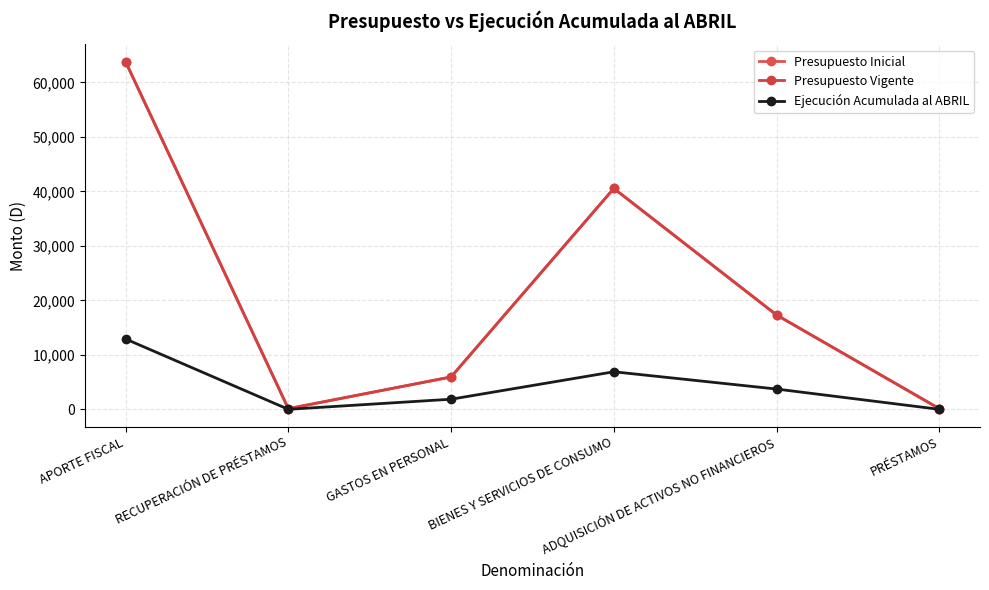

What is the value of the Ejecución Acumulada al ABRIL point at the 5th from the left?

3722